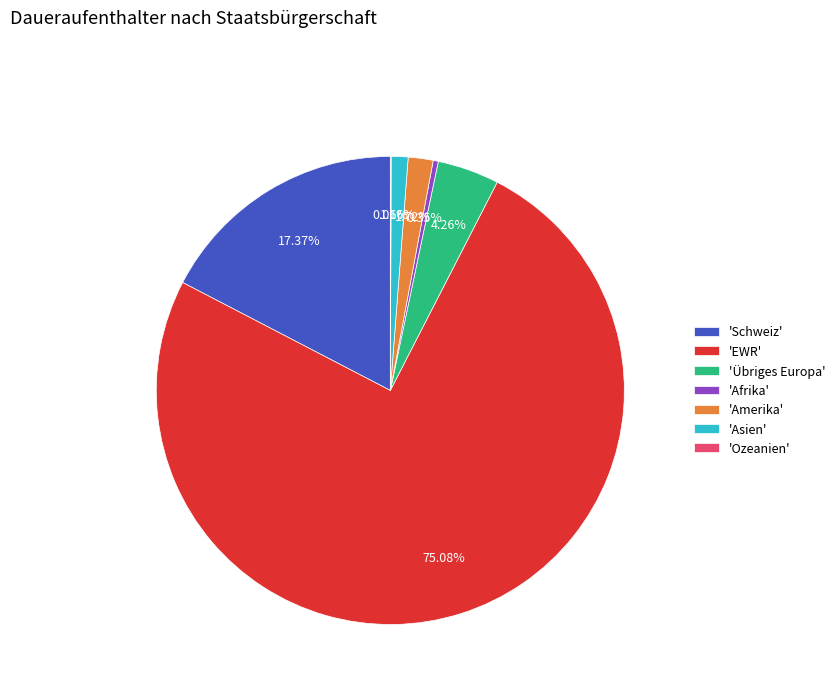

To the nearest percent, what is the difference between the largest and smallest slice percentages?

75%